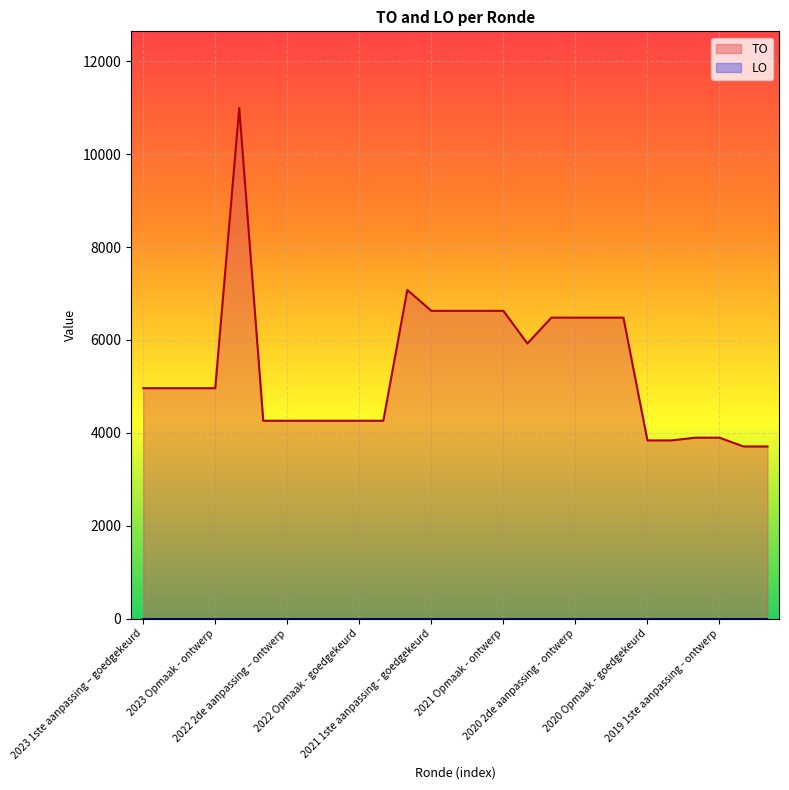

The value at 2020 uitvoering is 8553. True or false?

False